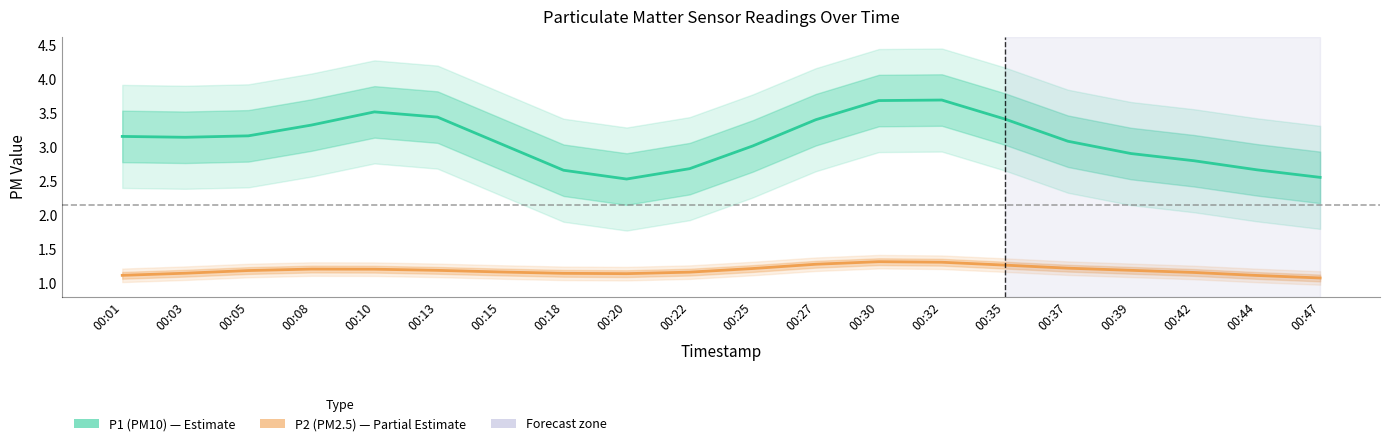

Does the chart display data point markers on the line(s)?

No